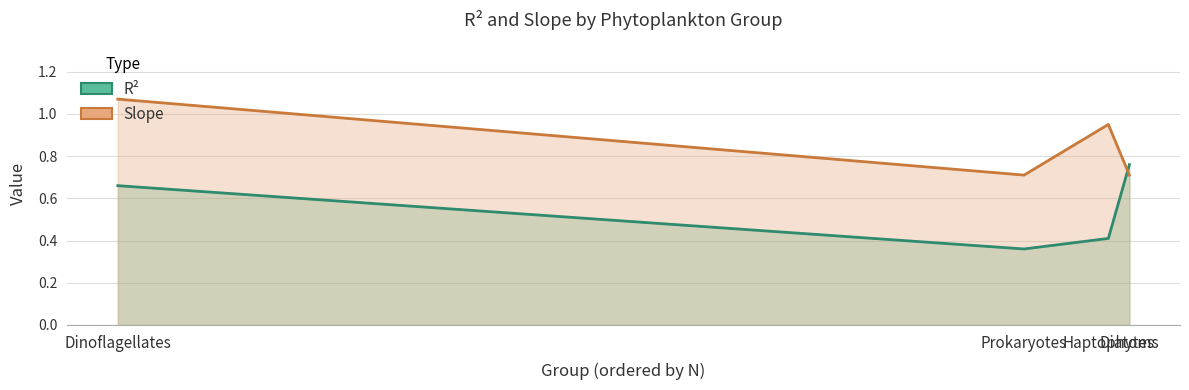

What are all the series names shown in the legend?

R2, Slope